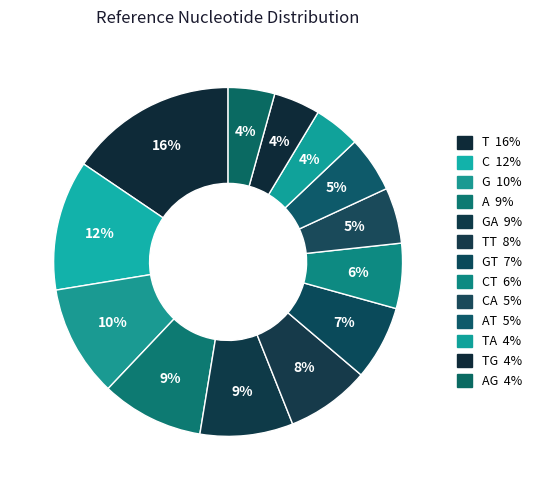

Is there a majority slice in this chart?

No